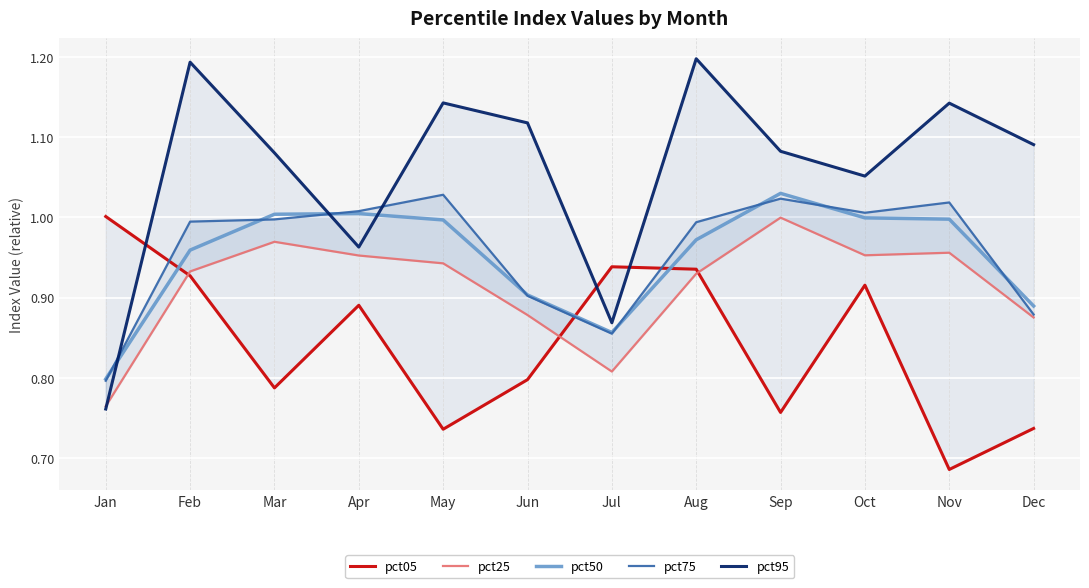

How many interior local valleys does the pct05 series have?

4